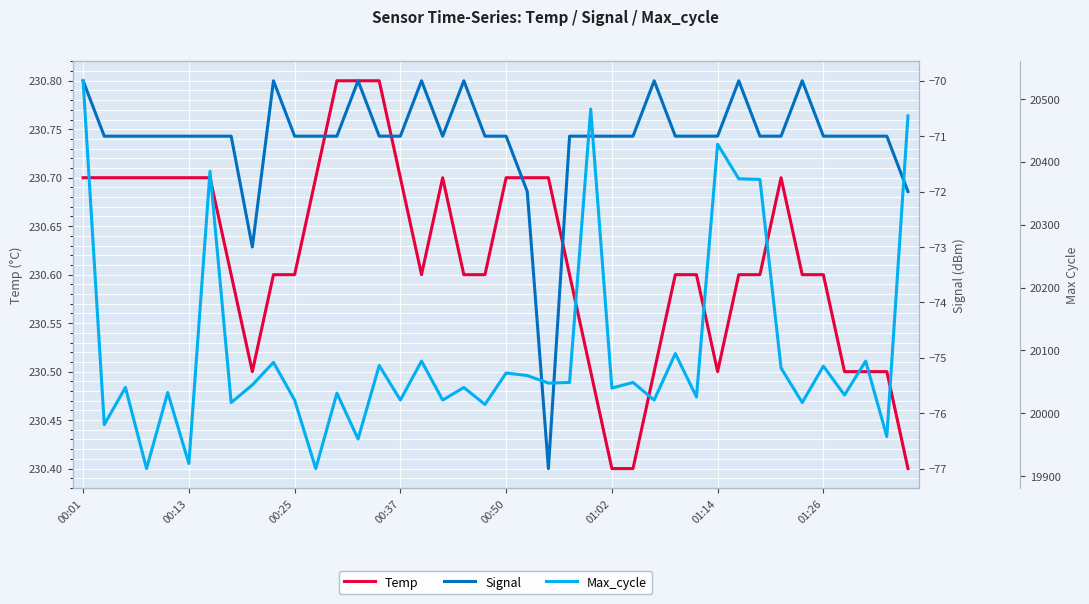

True or false: Signal and Max_cycle cross at least once.

False